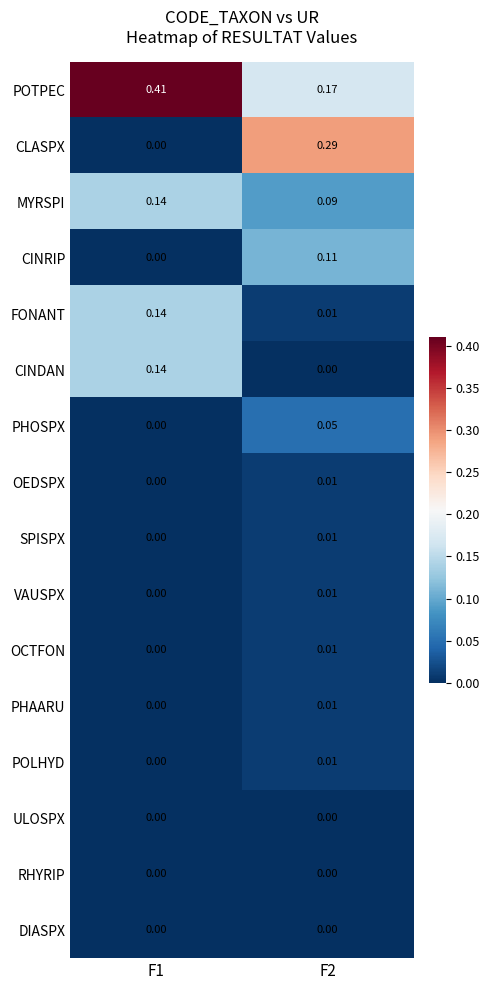

Is the value of SPISPX at F1 greater than the value of POTPEC at F1?

No